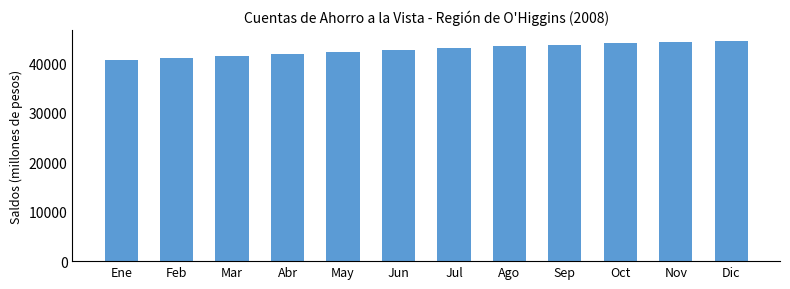

What is the change in value from Jul to Oct?

+1029